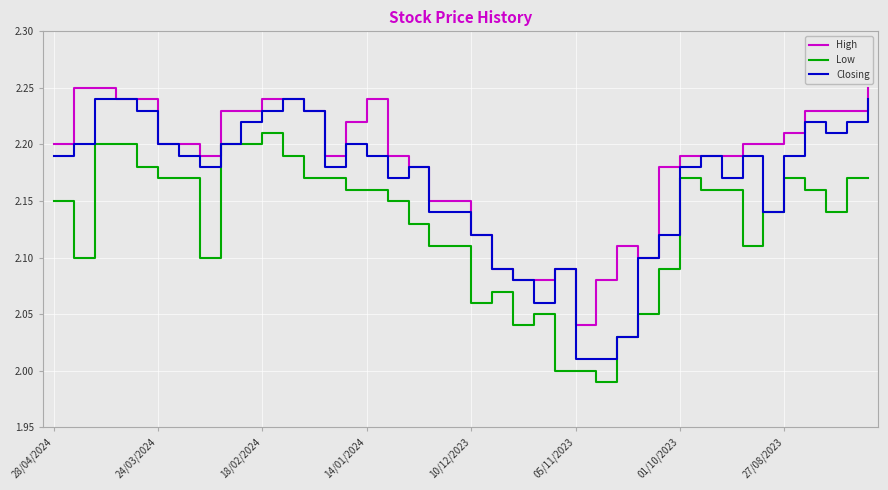

Rank the series by their average value, from highest to lowest.

High, Closing, Low